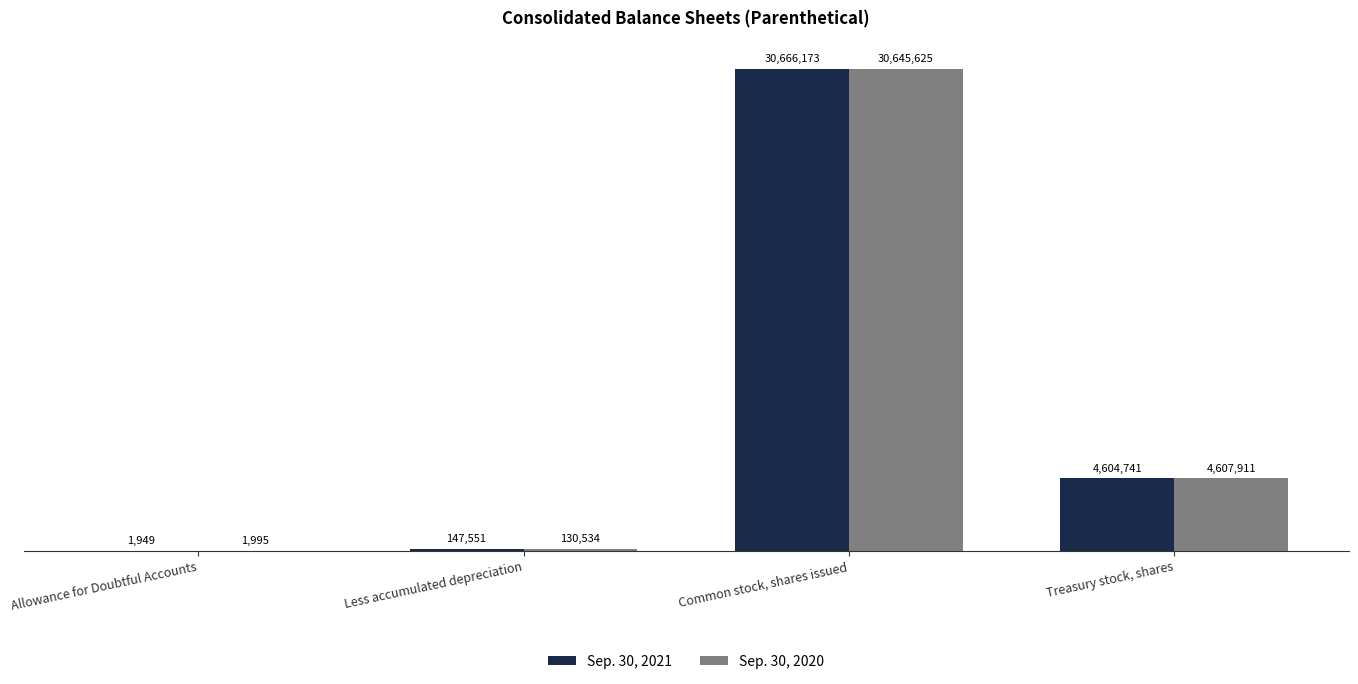

Reading left to right, list all the values displayed in this chart.

Sep. 30, 2021: Allowance for Doubtful Accounts=1949	Less accumulated depreciation=147551	Common stock, shares issued=30666173	Treasury stock, shares=4604741
Sep. 30, 2020: Allowance for Doubtful Accounts=1995	Less accumulated depreciation=130534	Common stock, shares issued=30645625	Treasury stock, shares=4607911